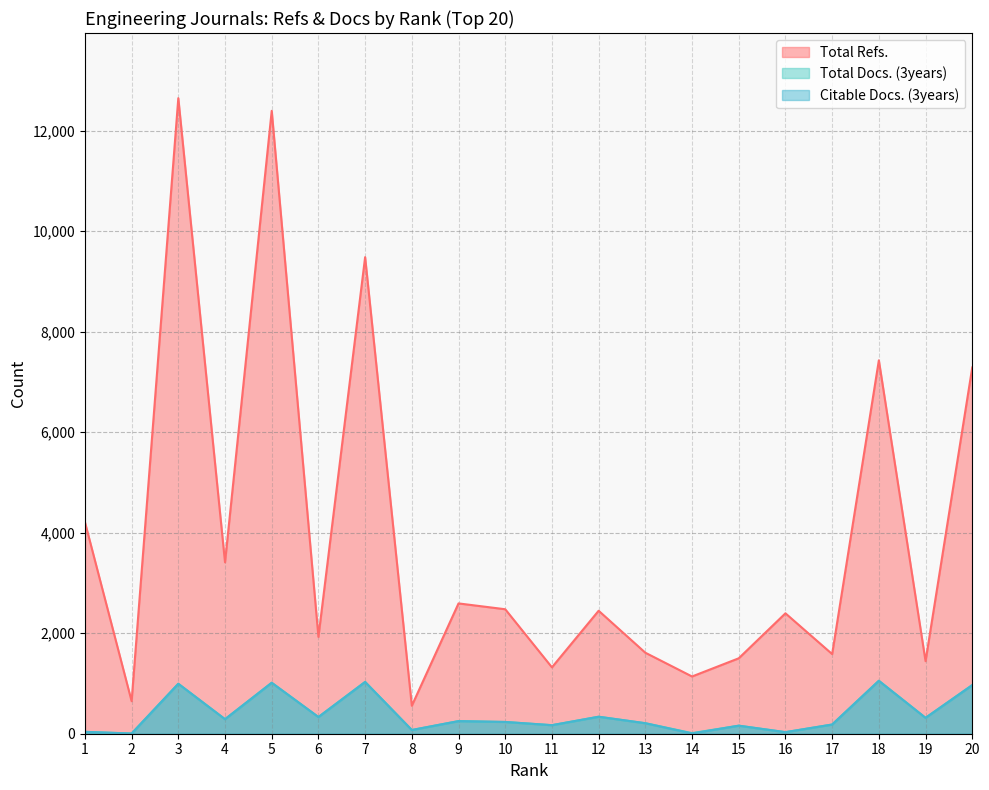

What is the lowest value of the Citable Docs. (3years) series?

3